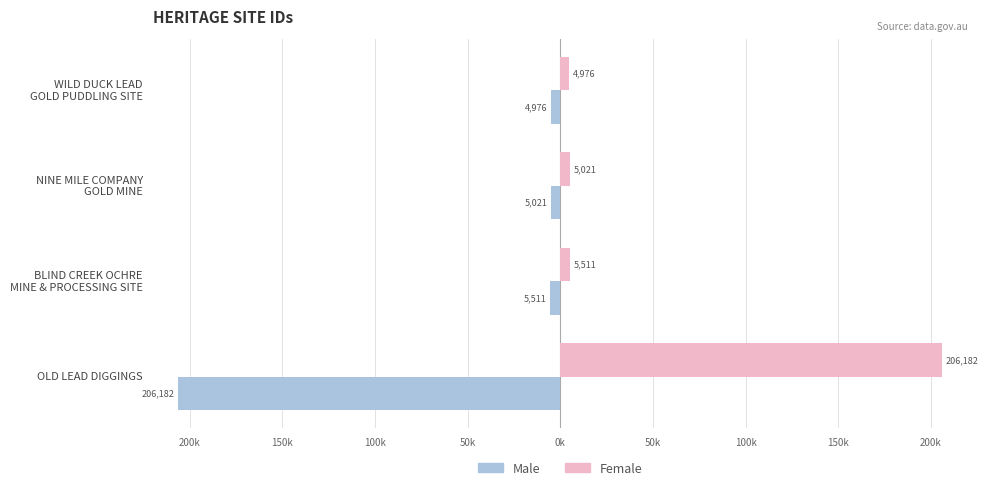

What are all the series names shown in the legend?

Male, Female